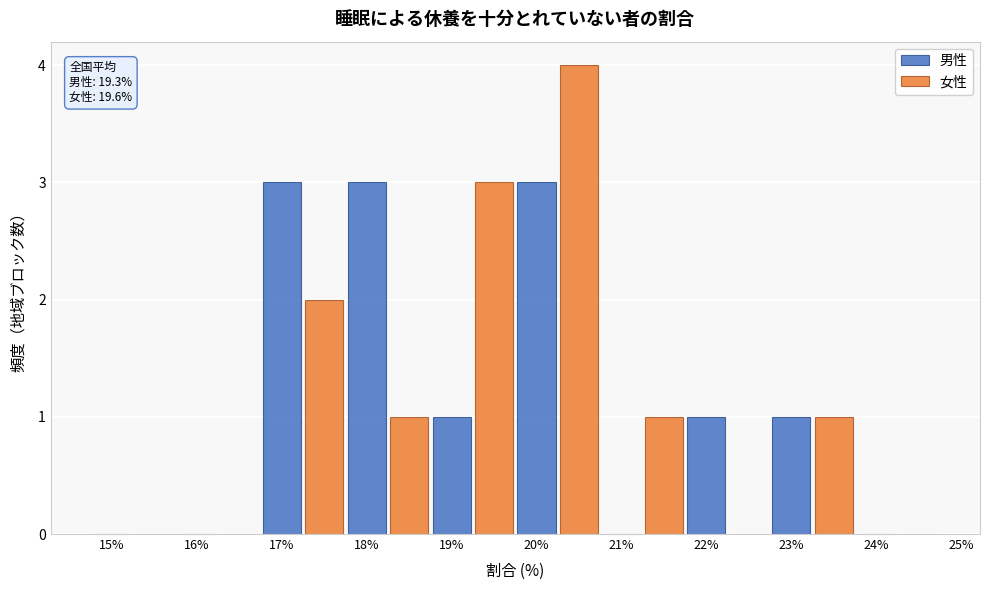

Is the value of 女性 at 17% greater than the value of 男性 at 24%?

Yes